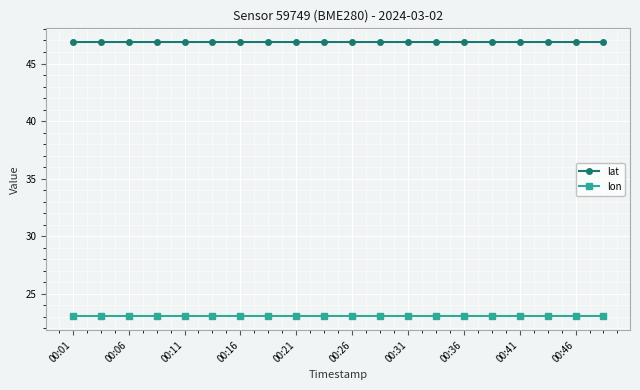

Which series has the largest total across all categories?

lat